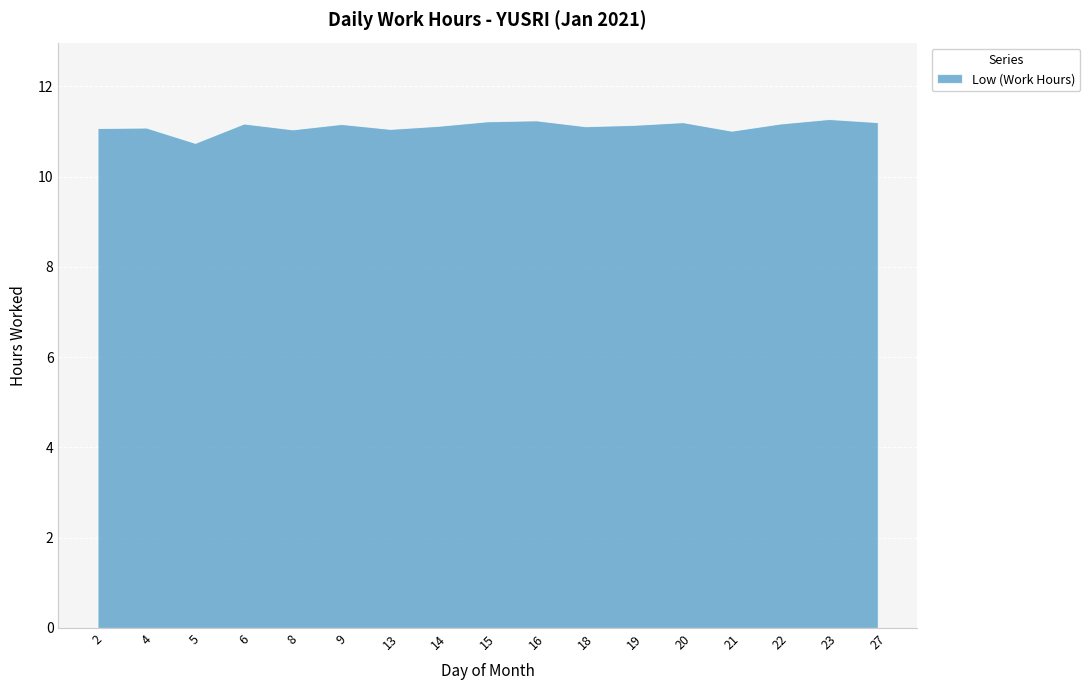

What is the ratio of the value at 15 to the value at 23?

1.0